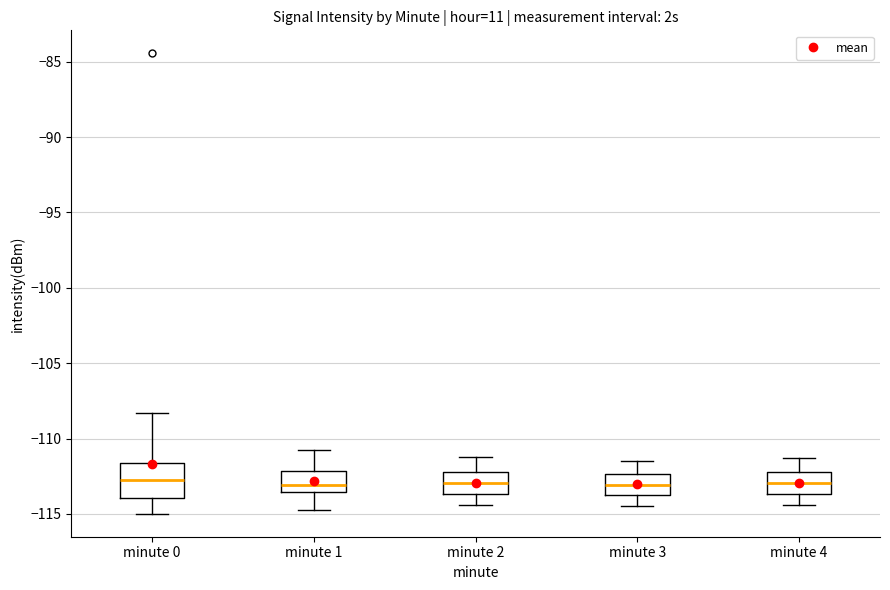

Reading left to right, read every box against the y-axis: the position of its median line, the range the box covers, and the ends of its whiskers. The values are not printed on the chart, so give them approximately, as read against the axis.

minute 0: median -113.0, box -114.0 to -111.5, whiskers -115.0 to -108.5
minute 1: median -113.0, box -113.5 to -112.0, whiskers -115.0 to -111.0
minute 2: median -113.0, box -113.5 to -112.0, whiskers -114.5 to -111.0
minute 3: median -113.0, box -114.0 to -112.5, whiskers -114.5 to -111.5
minute 4: median -113.0, box -113.5 to -112.0, whiskers -114.5 to -111.5